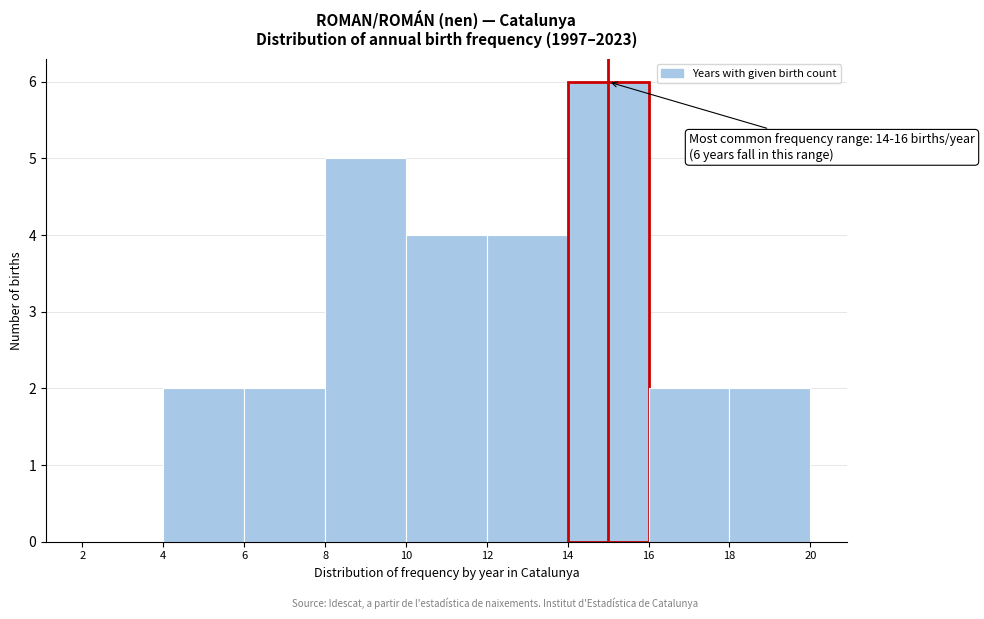

Which range on the x-axis has the tallest bar?

14 to 16